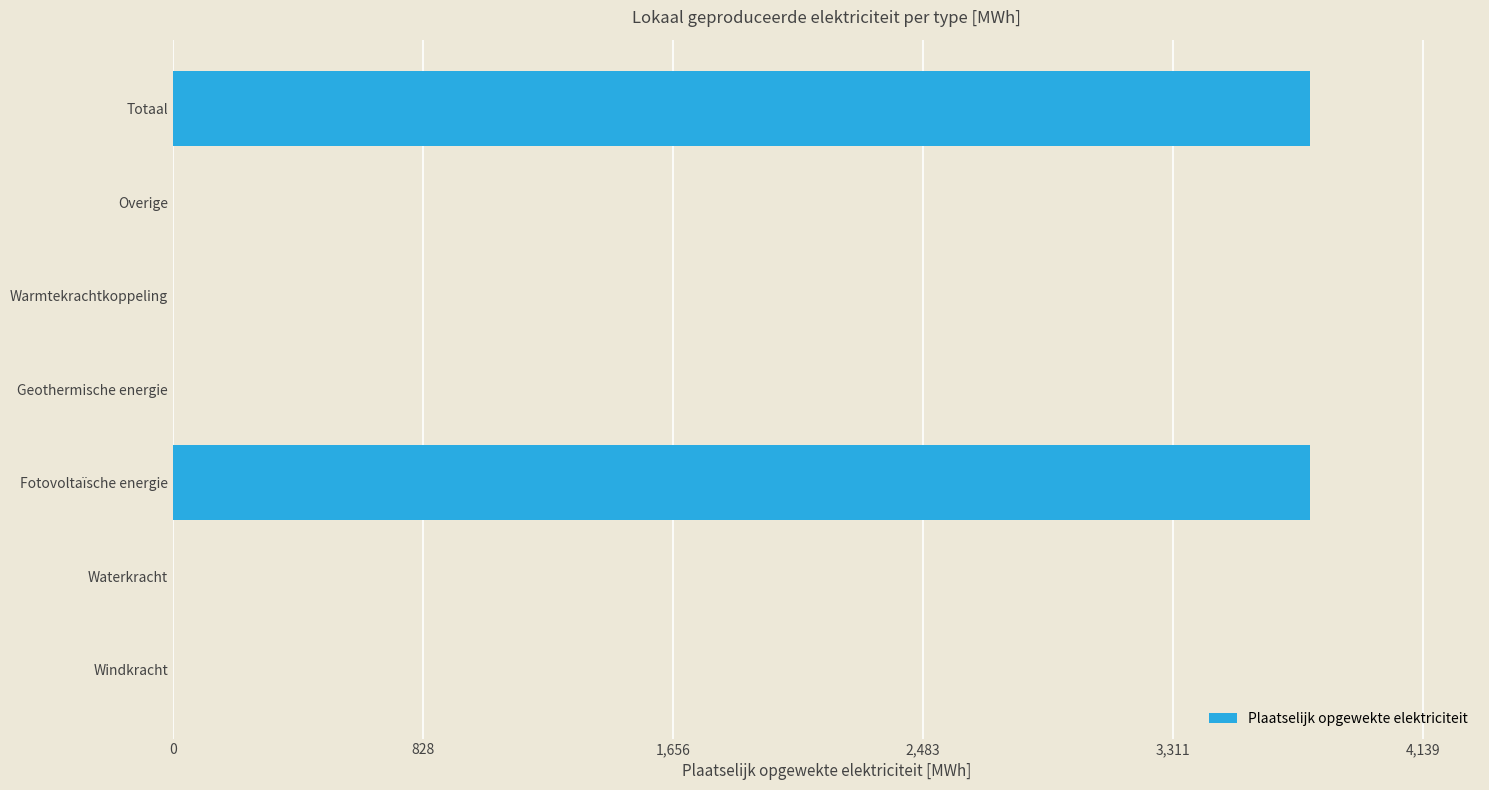

What is the sum of the values at Windkracht and Totaal?

3762.8